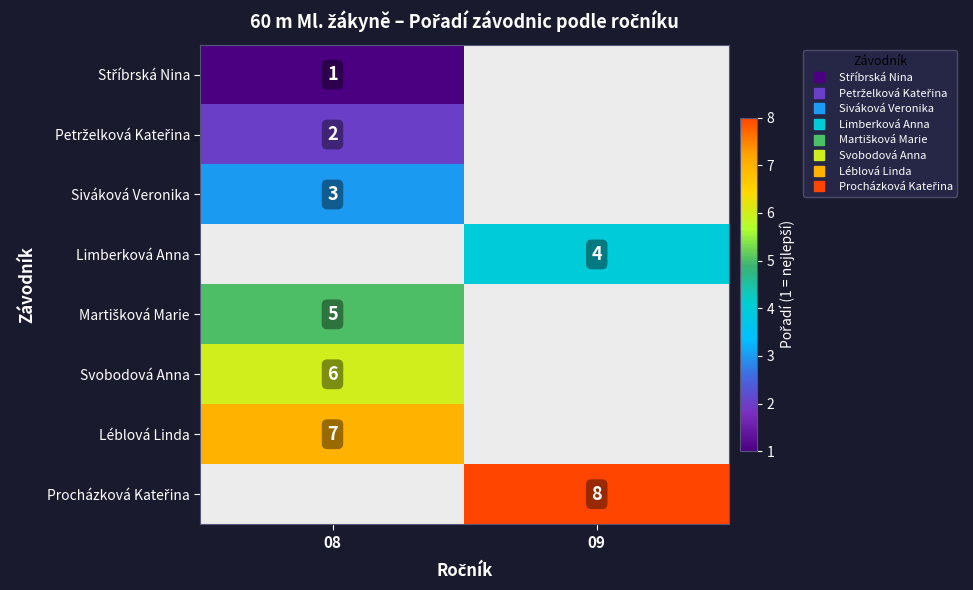

How many positive values does the Svobodová Anna series have?

1